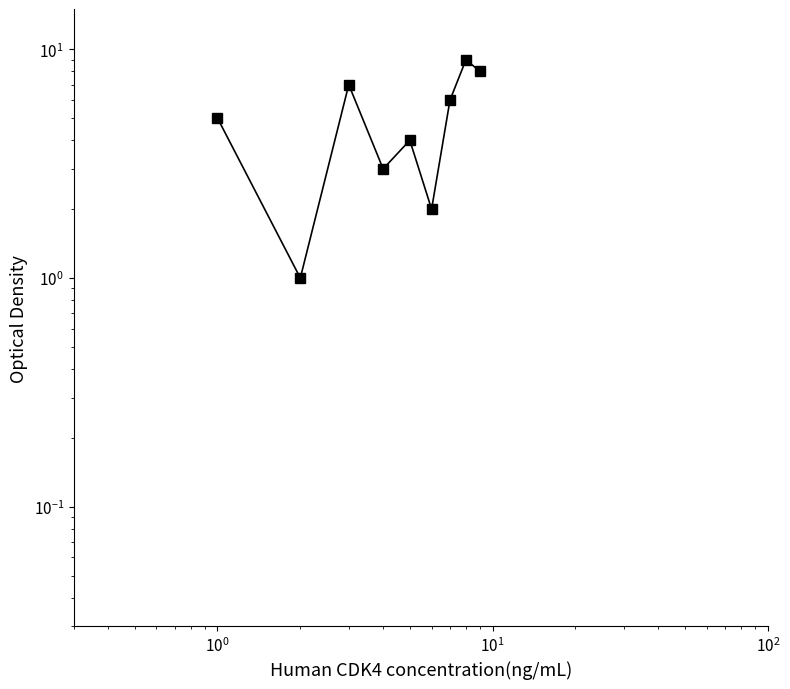

What is the smallest value displayed?

1